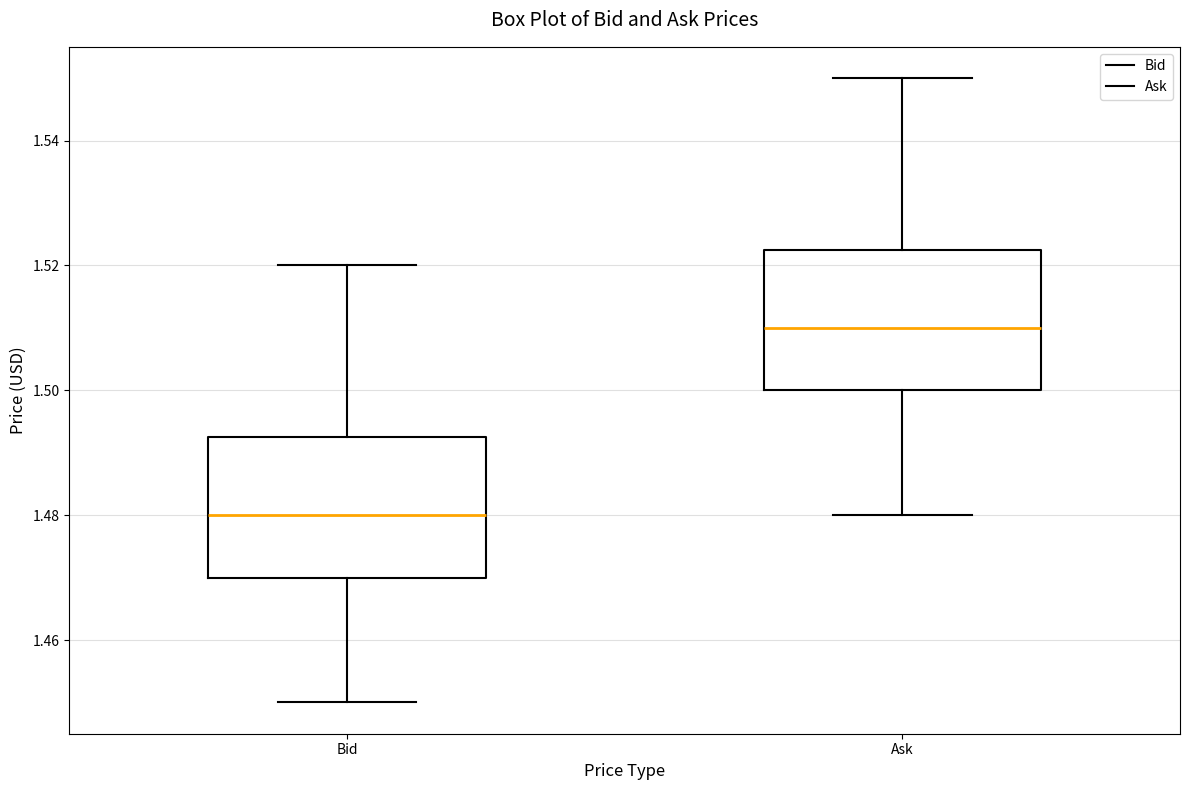

Reading left to right, read every box against the y-axis: the position of its median line, the range the box covers, and the ends of its whiskers. The values are not printed on the chart, so give them approximately, as read against the axis.

Bid: median 1.480, box 1.470 to 1.492, whiskers 1.450 to 1.520
Ask: median 1.510, box 1.500 to 1.522, whiskers 1.480 to 1.550